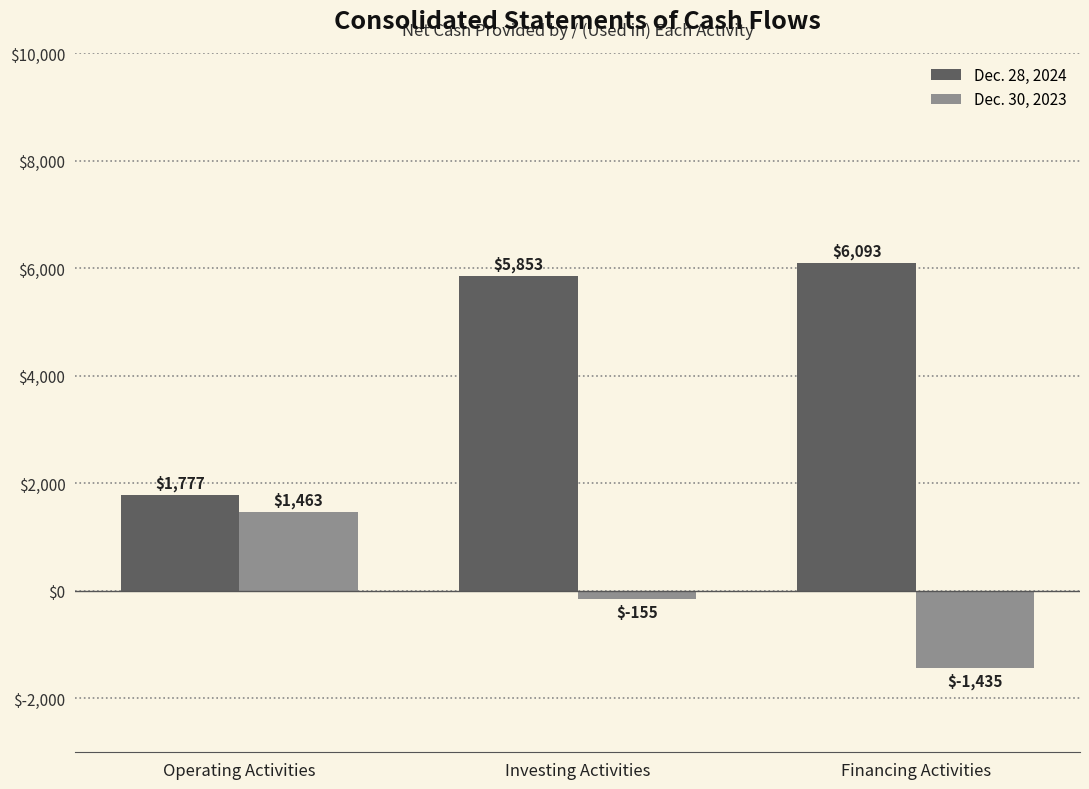

Reading right to left, transcribe all the data shown in this chart.

Dec. 28, 2024: 6093	5853	1777
Dec. 30, 2023: -1435	-155	1463